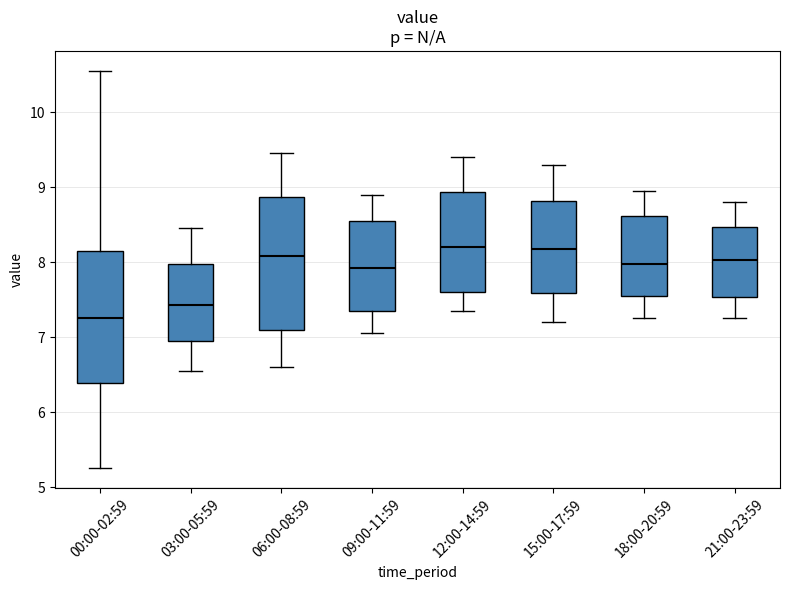

Which box has the lowest median line?

00:00-02:59